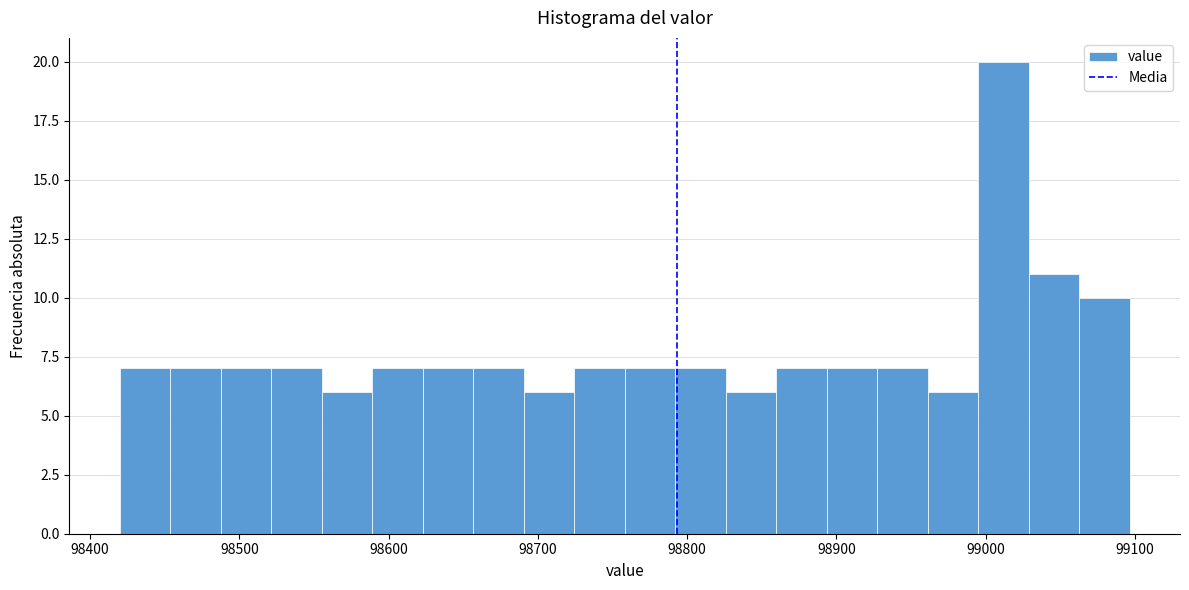

Around what value on the x-axis is the tallest bar? Give the approximate position of its centre, as read against the axis.

99010